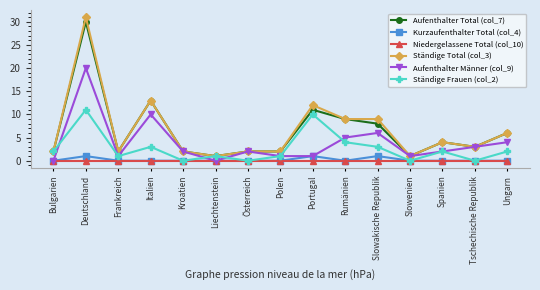

True or false: Ständige Frauen (col_2) has more than 1 interior local peaks.

True